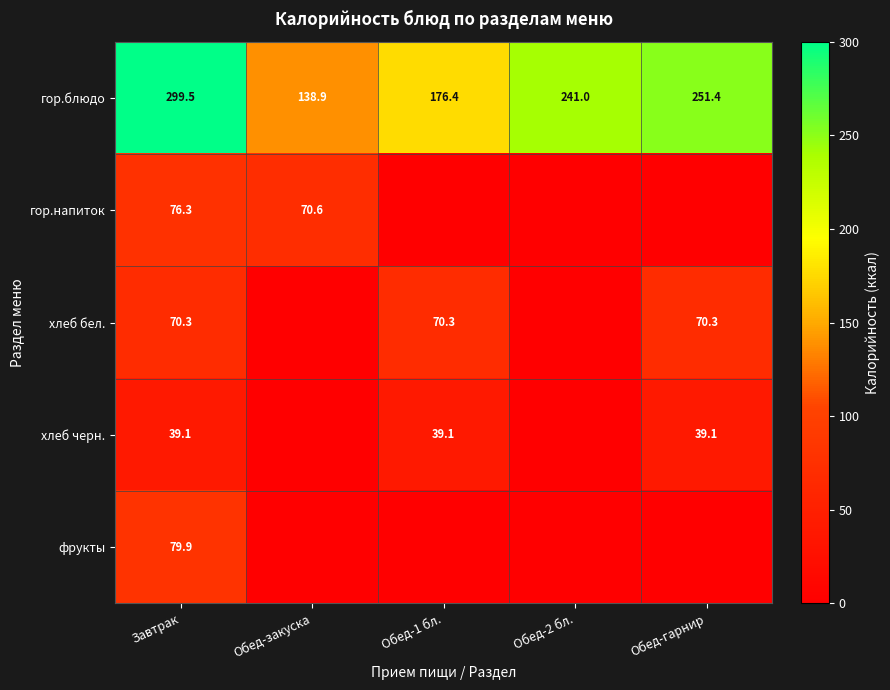

What is the sum of the гор.блюдо values at Обед-1 бл. and Обед-закуска?

315.3